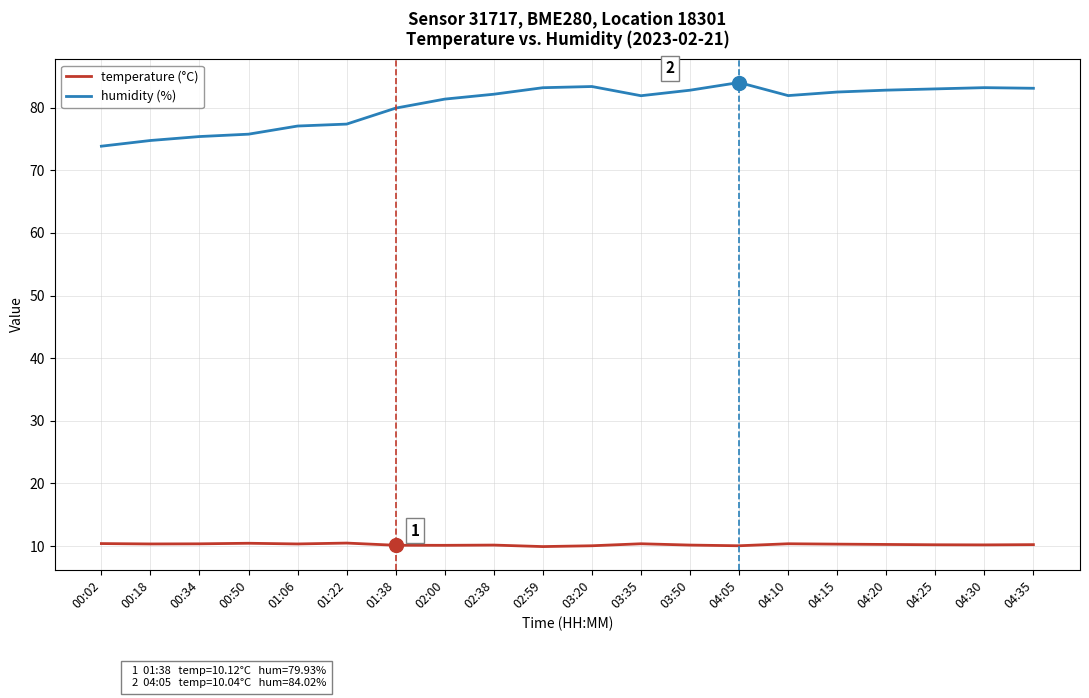

Is it true that temperature (°C) equals 14.2 at 02:38?

False